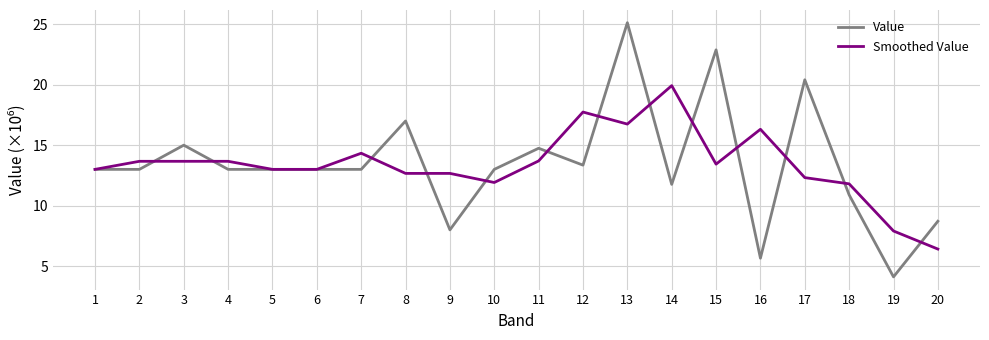

Does the chart display data point markers on the line(s)?

No